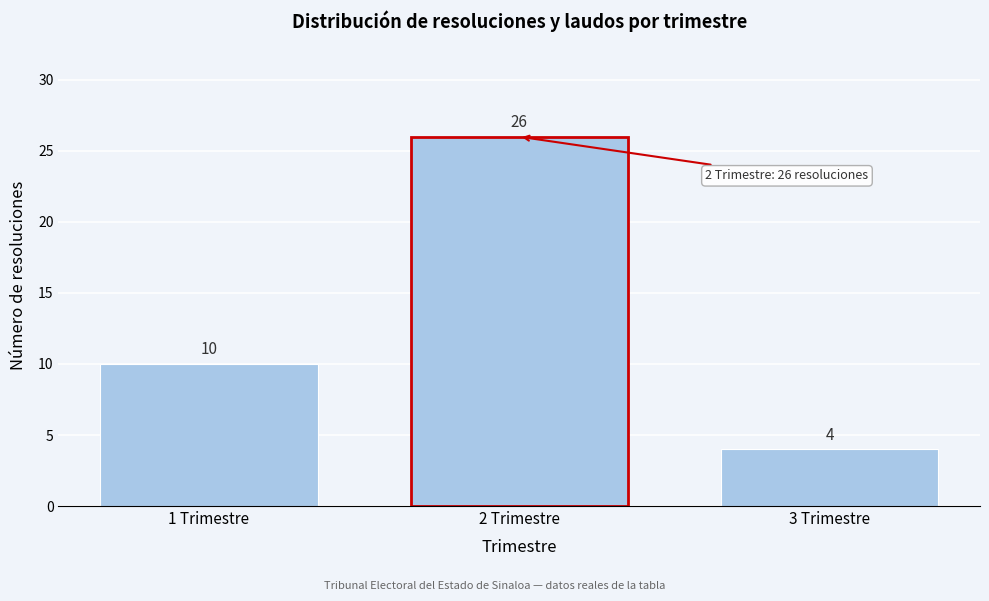

Reading left to right, extract all data points from this chart.

10	26	4